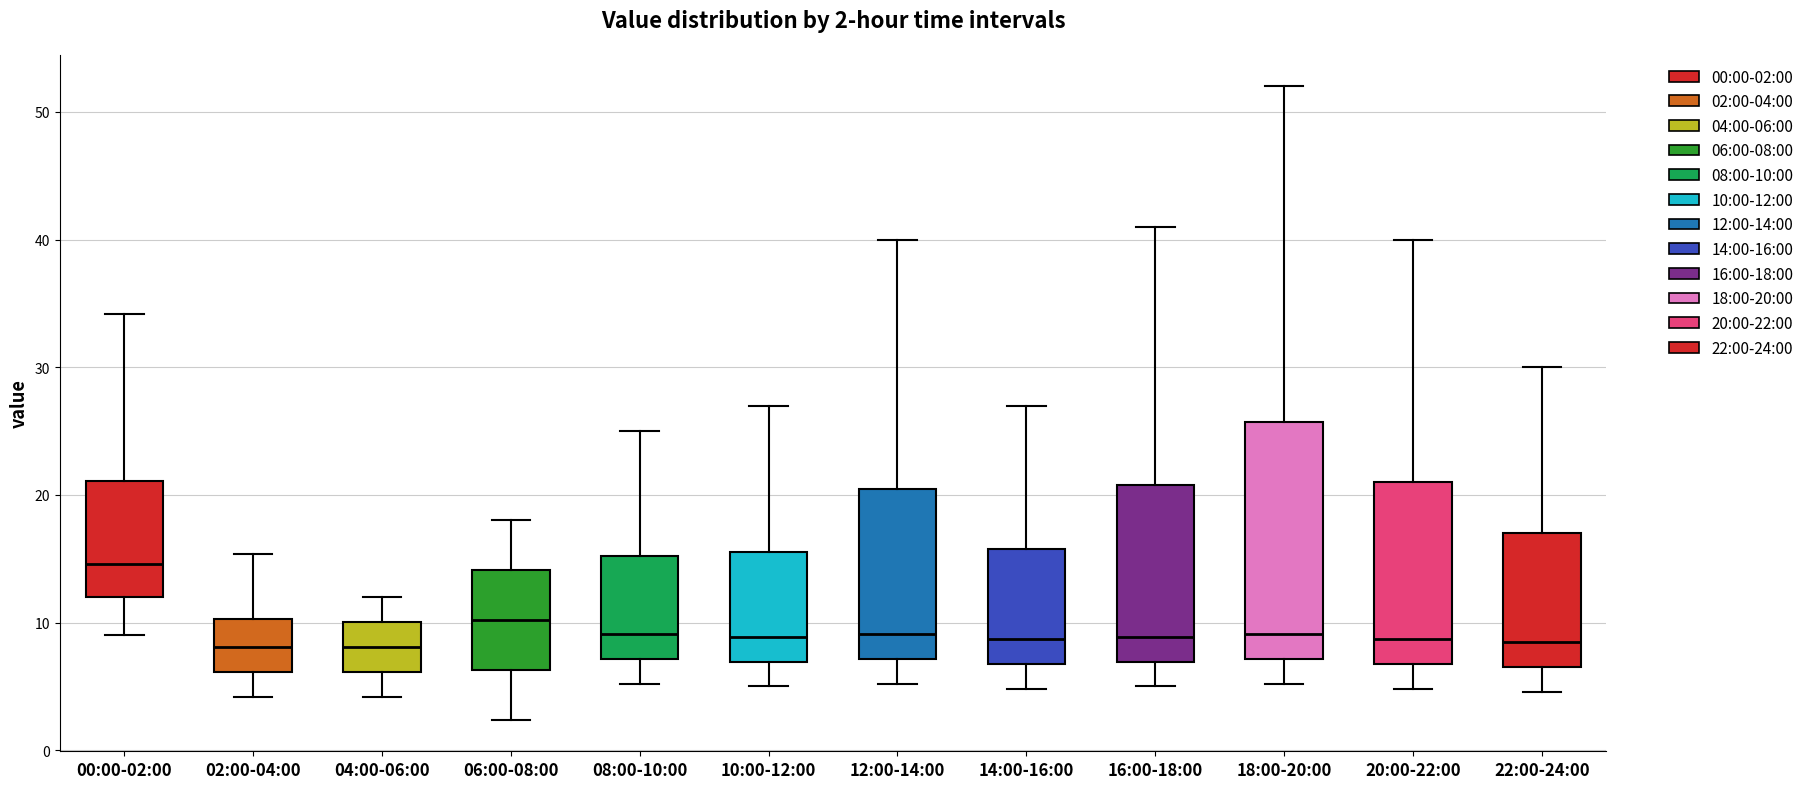

Comparing the boxes themselves (not the whiskers), which one is the tallest?

18:00-20:00